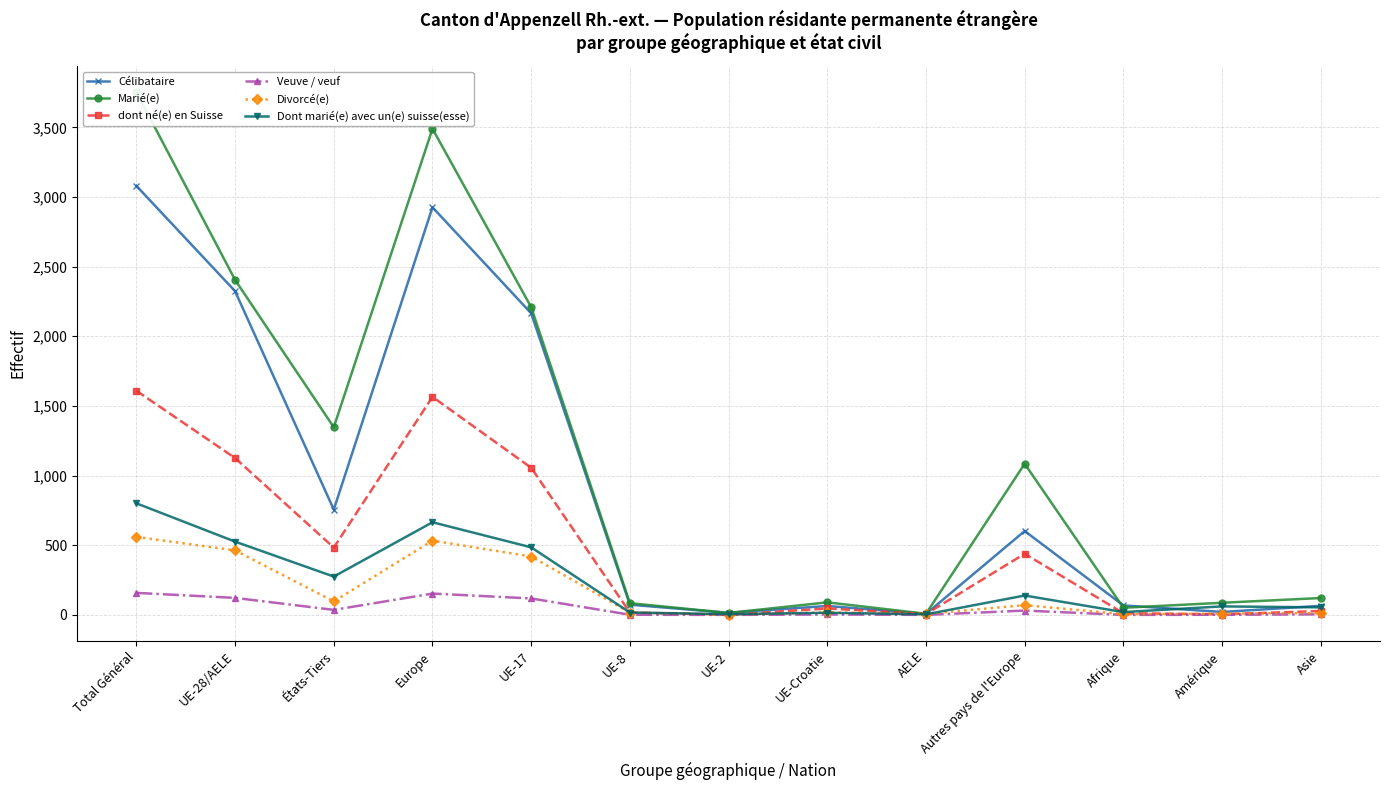

At which category does dont né(e) en Suisse reach its first local peak?

Europe